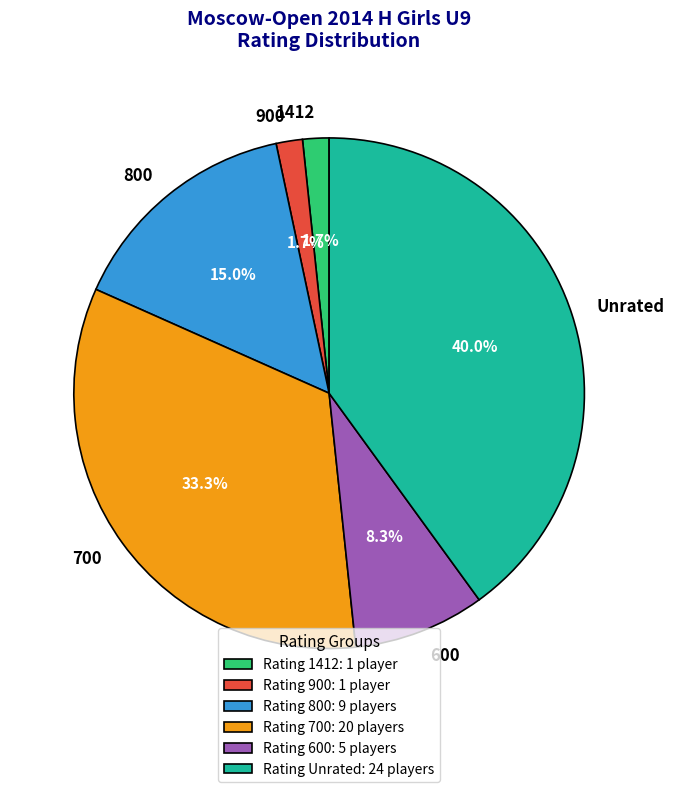

Does 800 account for over 50% of the chart?

No